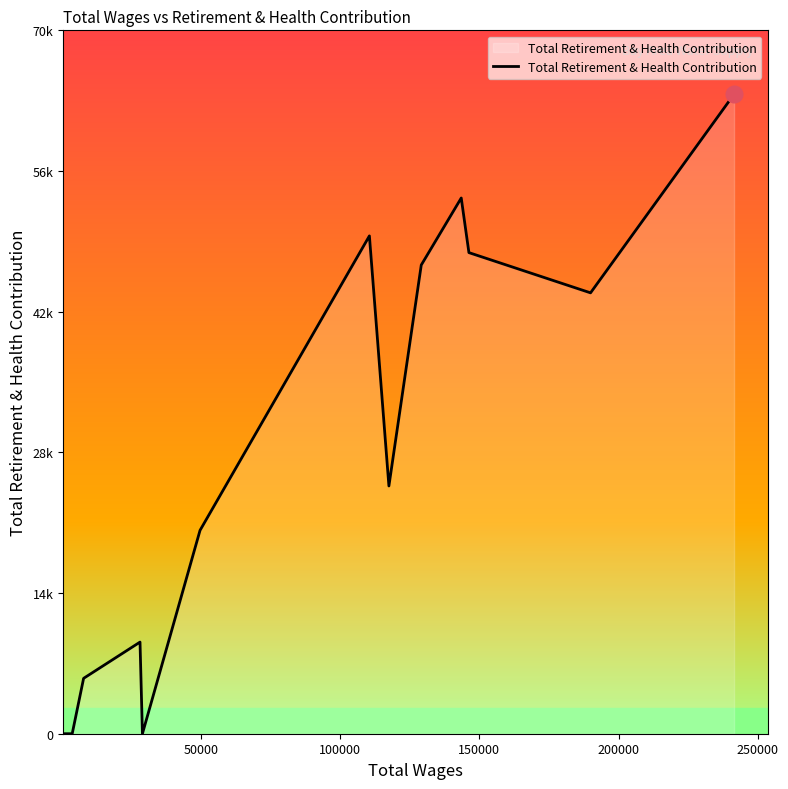

Is this an area chart (filled region under the line)?

Yes